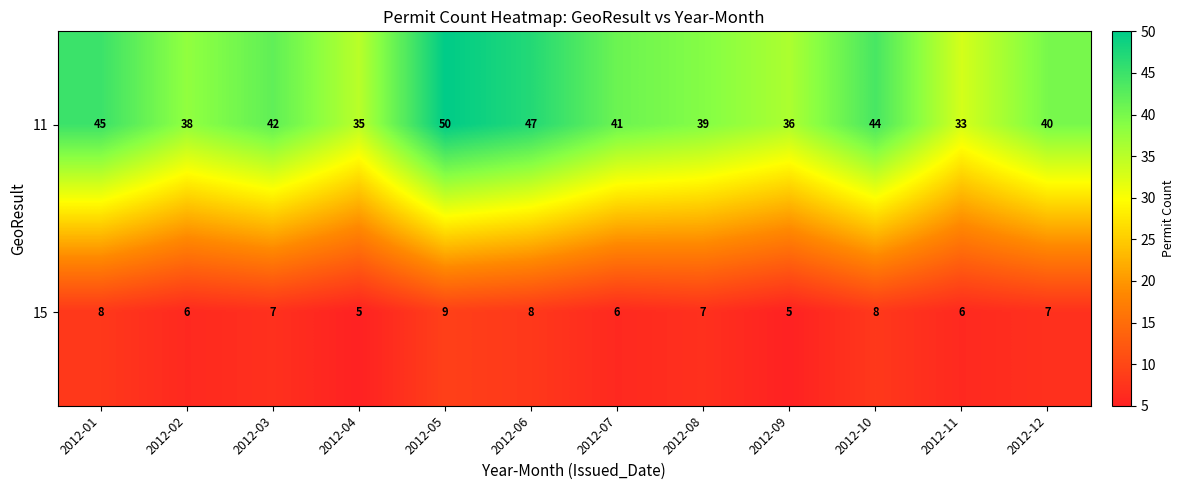

Reading right to left, extract all data points from this chart.

11: 2012-12=40	2012-11=33	2012-10=44	2012-09=36	2012-08=39	2012-07=41	2012-06=47	2012-05=50	2012-04=35	2012-03=42	2012-02=38	2012-01=45
15: 2012-12=7	2012-11=6	2012-10=8	2012-09=5	2012-08=7	2012-07=6	2012-06=8	2012-05=9	2012-04=5	2012-03=7	2012-02=6	2012-01=8